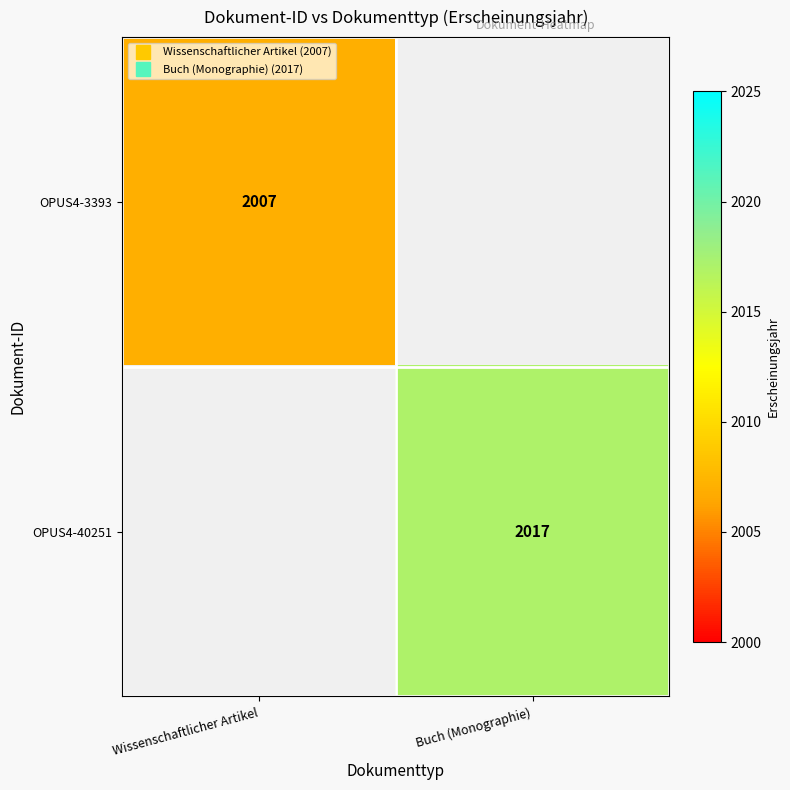

What is the highest value of the OPUS4-3393 series?

2007.0